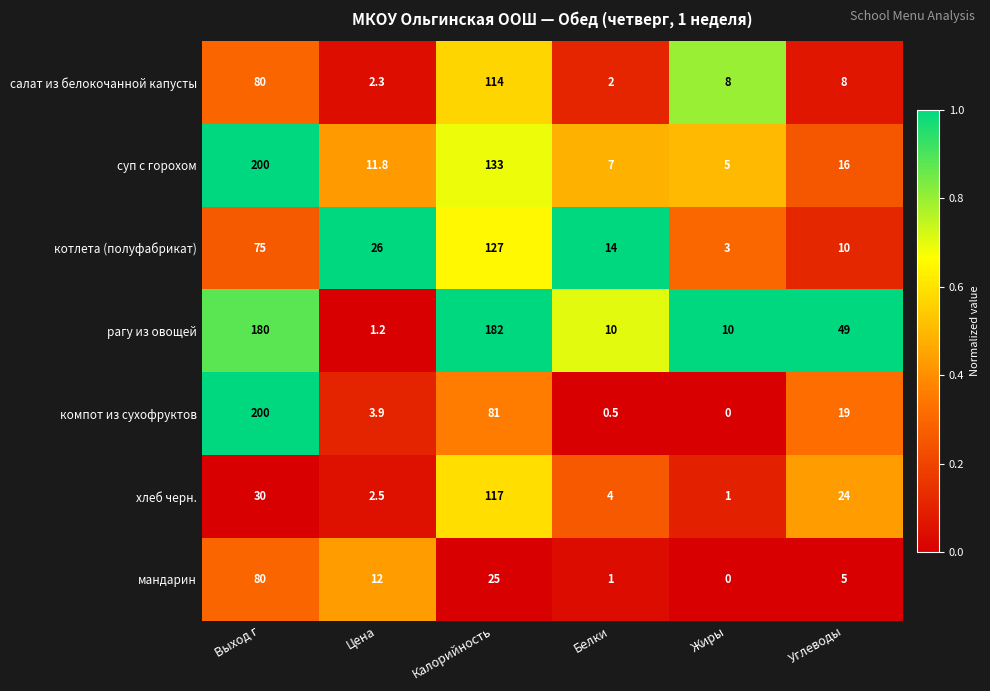

Is it true that рагу из овощей equals 10.0 at Жиры?

True